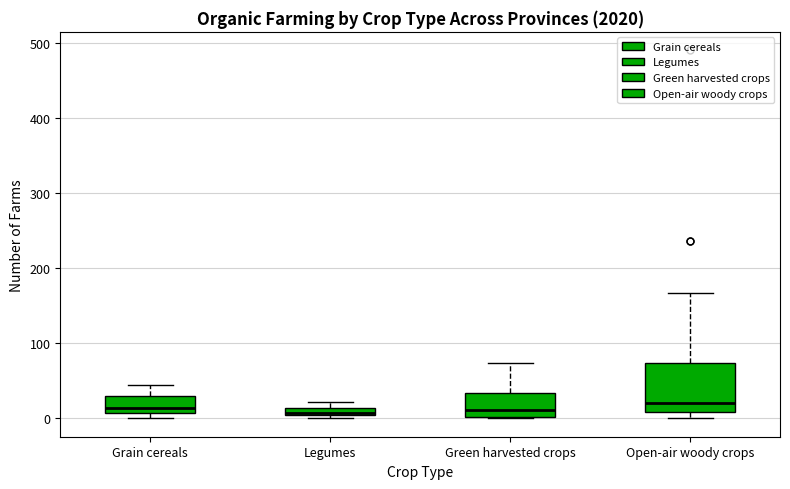

Where does the median line of the box for Open-air woody crops sit on the y-axis? The values are not printed on the chart, so give them approximately, as read against the axis.

20